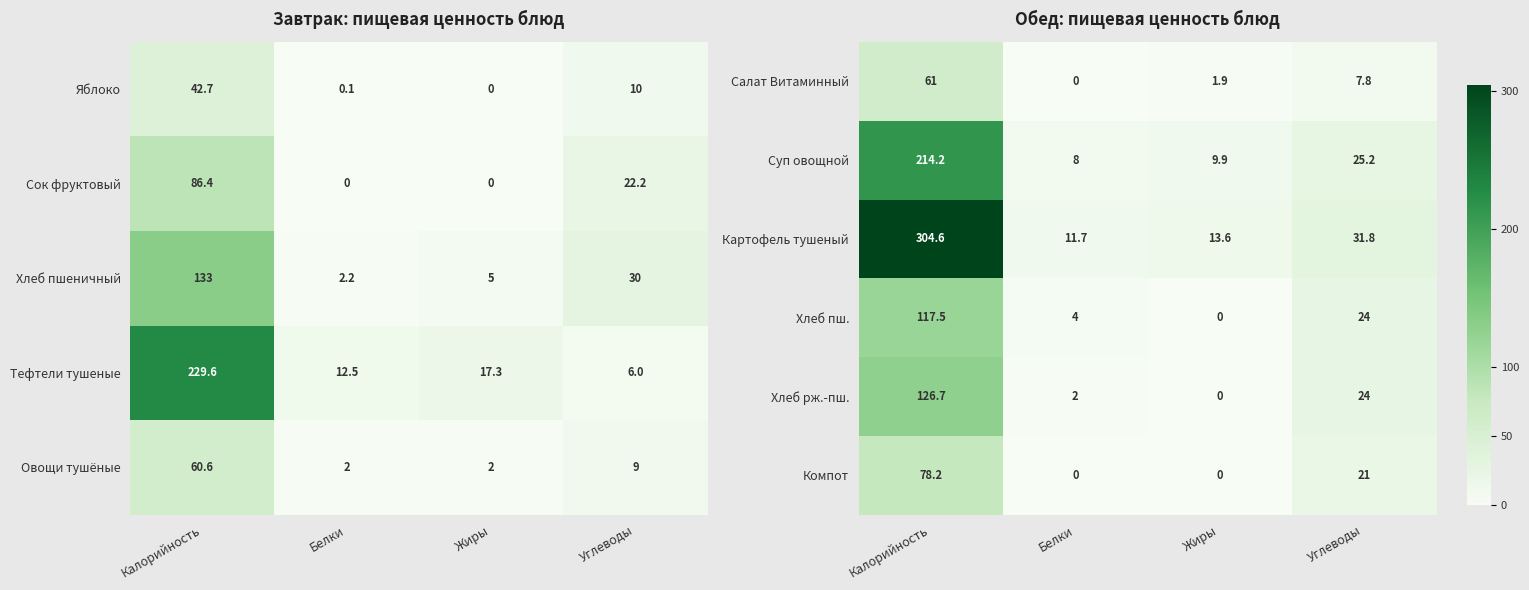

At how many categories does at least one series exceed 9?

4